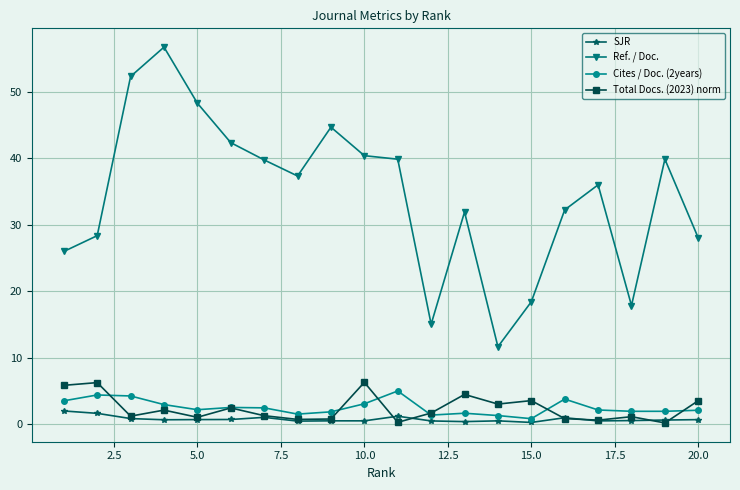

True or false: Cites / Doc. (2years) has more than 1 points higher than both neighbors.

True